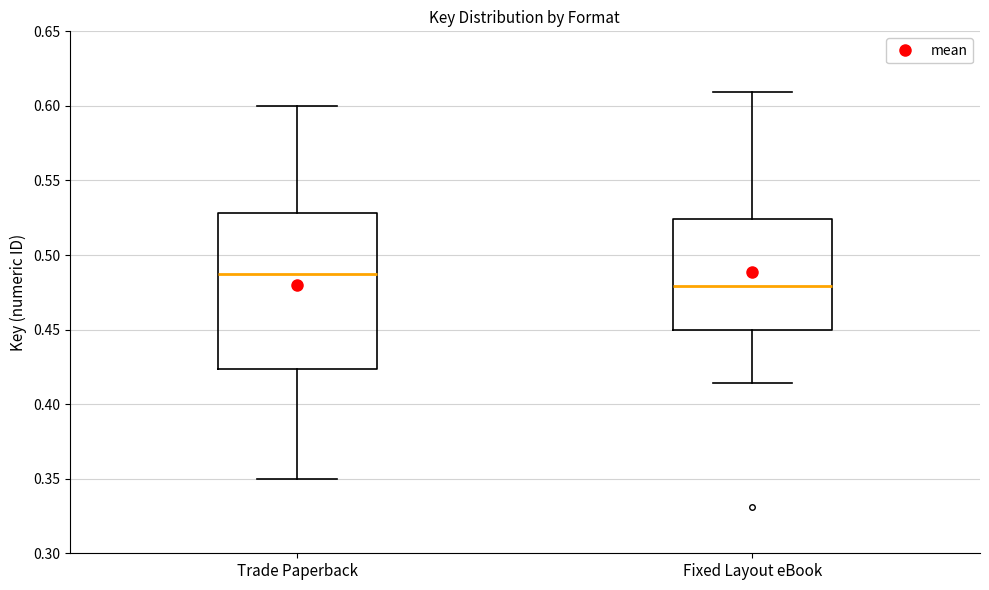

Comparing the boxes themselves (not the whiskers), which one is the tallest?

Trade Paperback